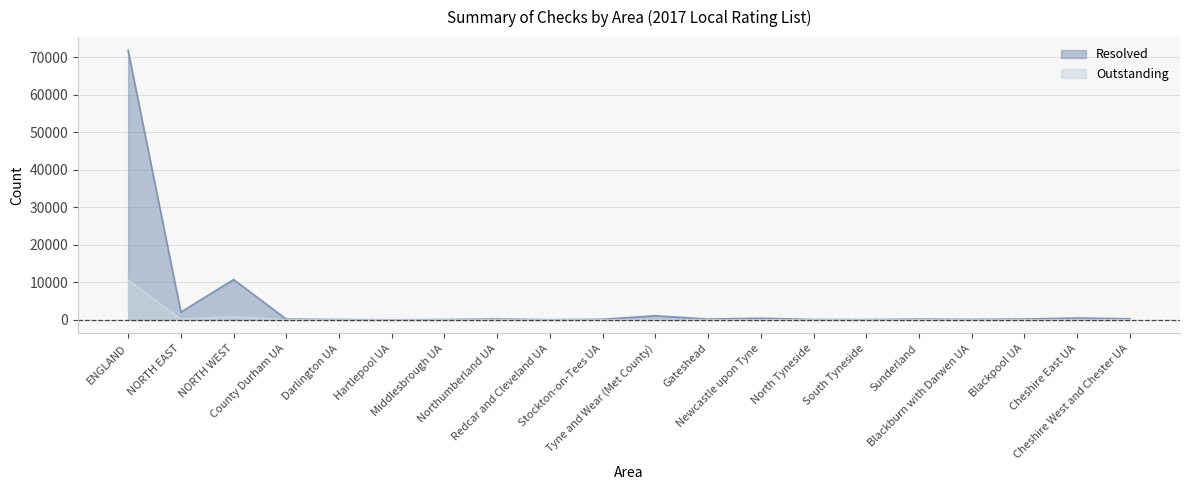

Where is the first local minimum for Outstanding?

NORTH EAST